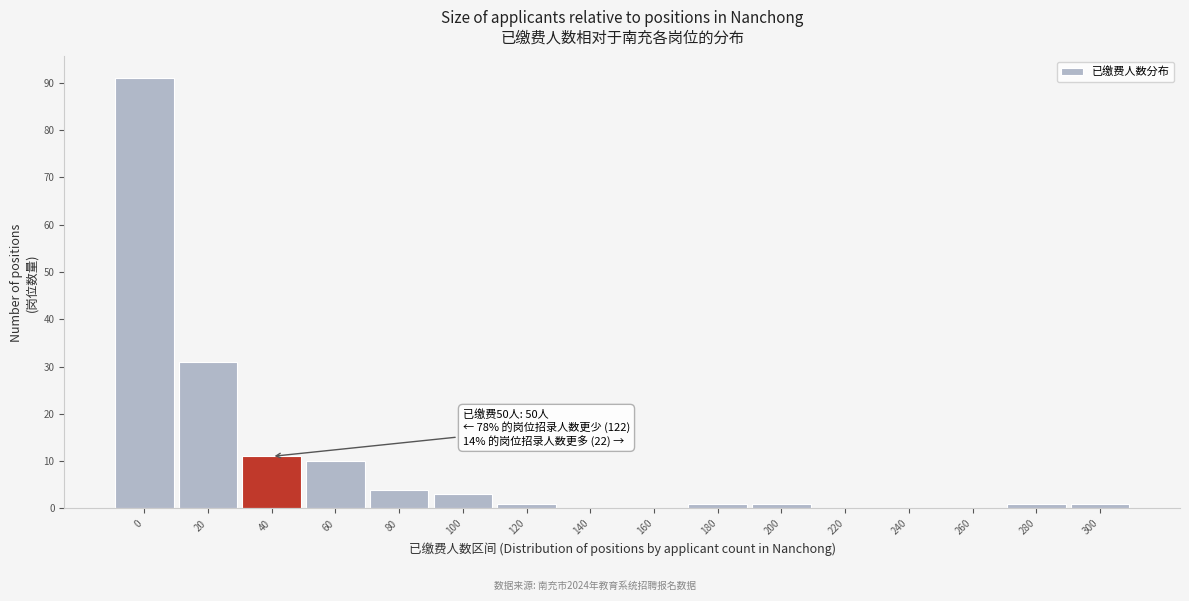

Reading left to right, what are all the values shown in this chart?

0=91	20=31	40=11	60=10	80=4	100=3	120=1	140=0	160=0	180=1	200=1	220=0	240=0	260=0	280=1	300=1